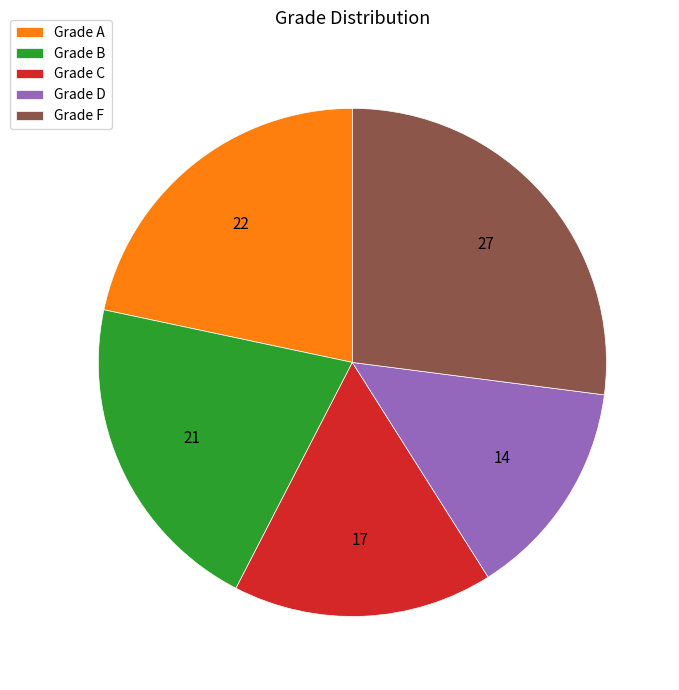

Which slice is the largest?

Grade F